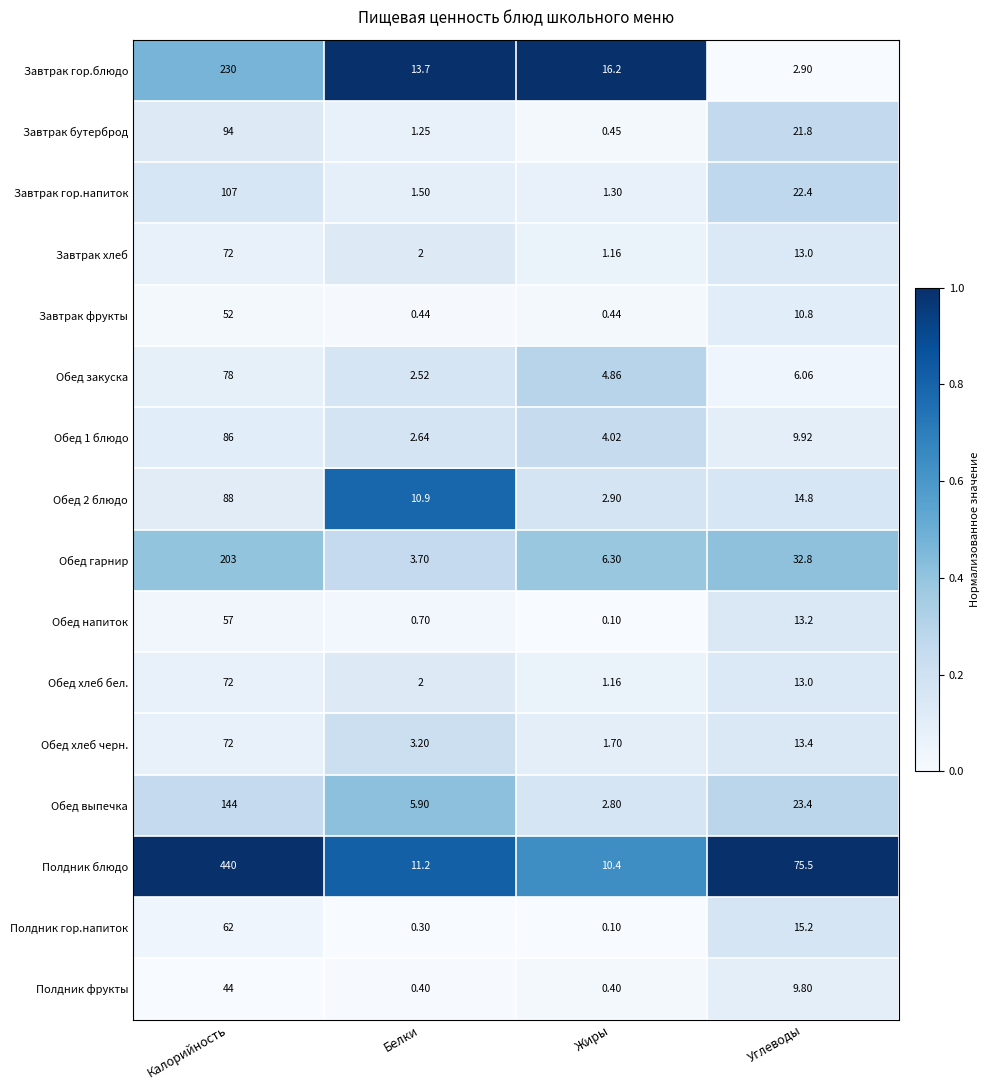

At which label is Завтрак фрукты closest to 26?

Углеводы